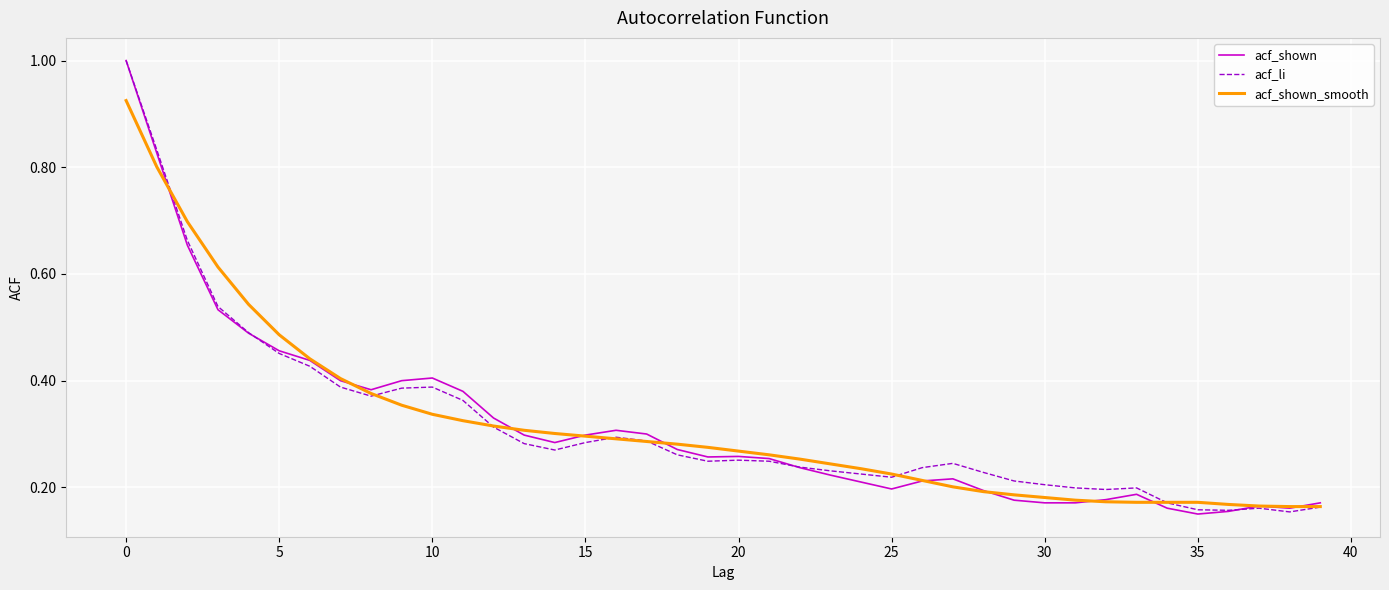

What is the maximum value shown in the chart?

1.0